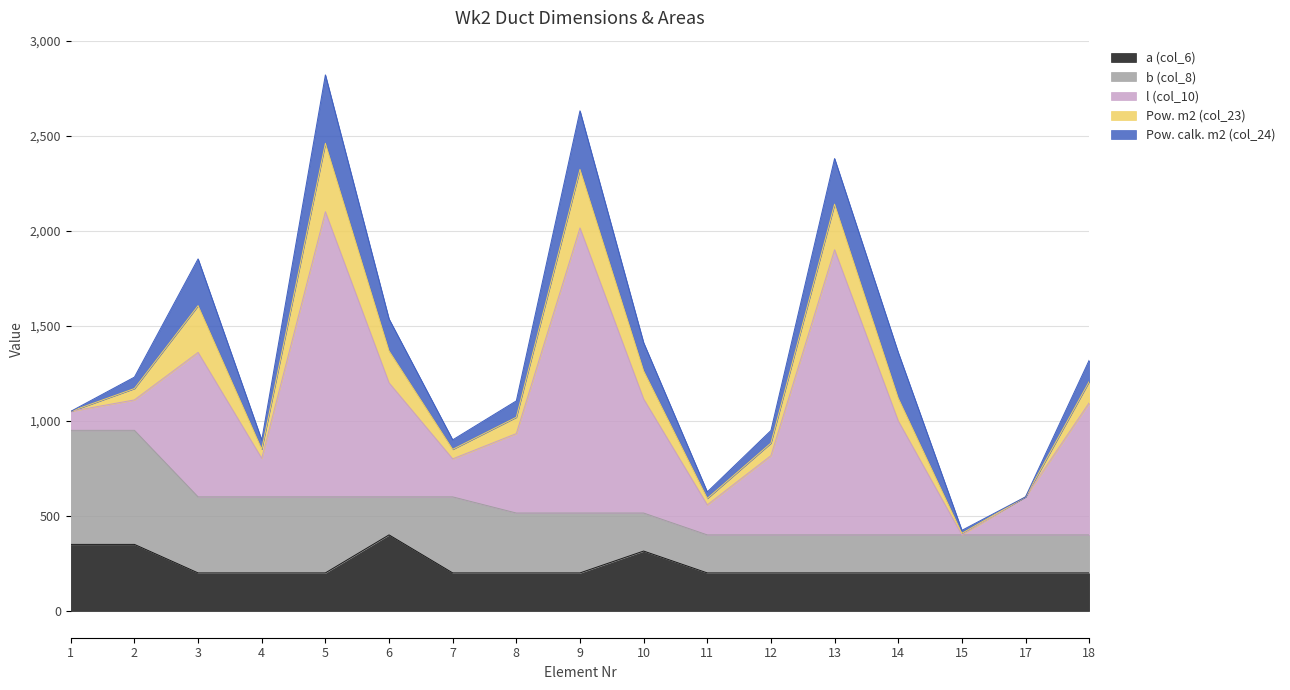

At which label does Pow. m2 (col_23) reach its minimum?

1